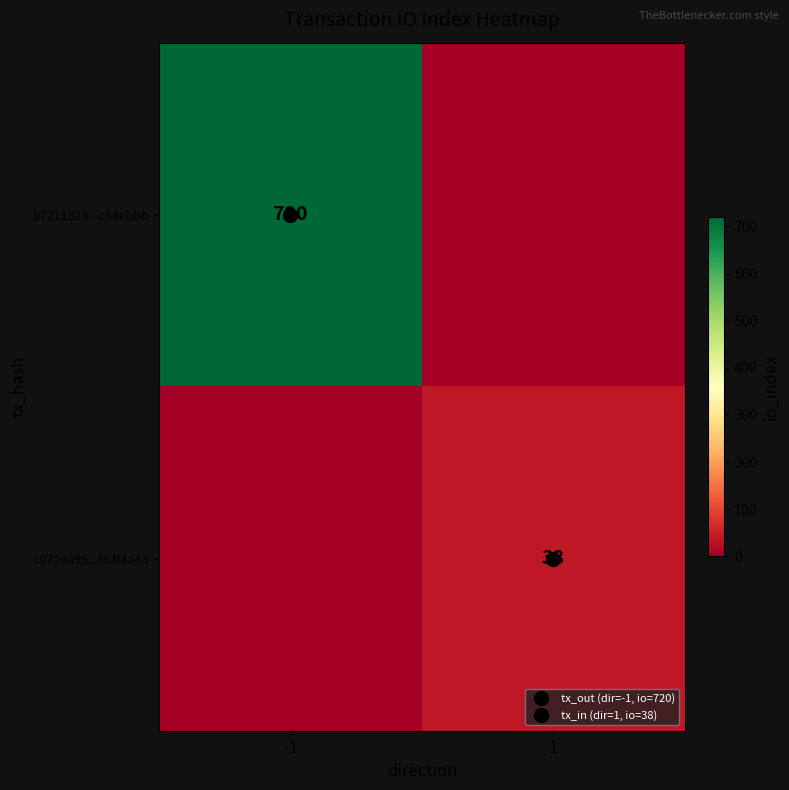

How many b7211323...c58ebbb values are between 0 and 720?

2